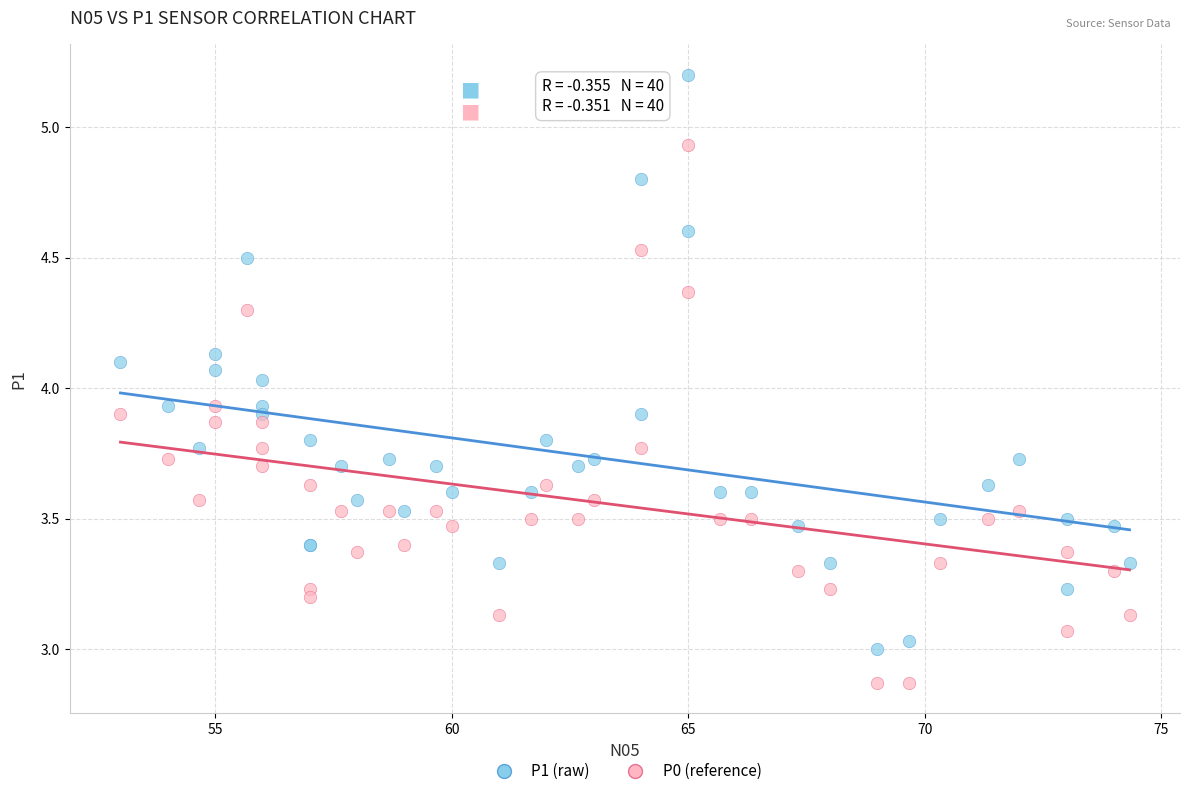

What is the X range (max minus min) for the scatter plot?

21.3